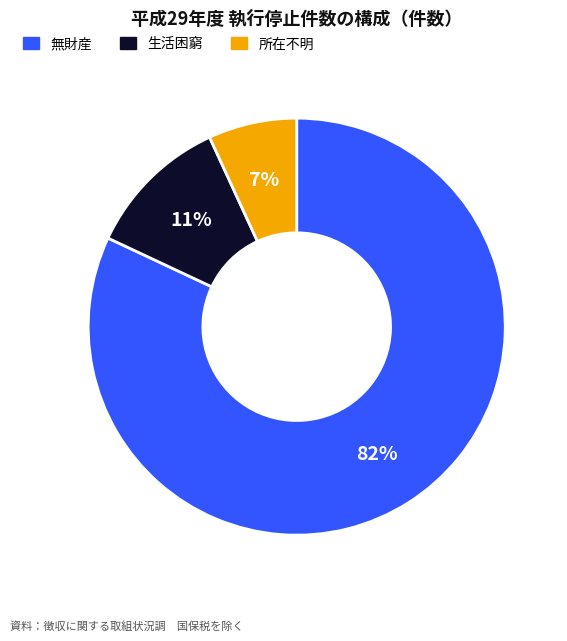

Is the sum of 生活困窮 and 所在不明 greater than half?

No